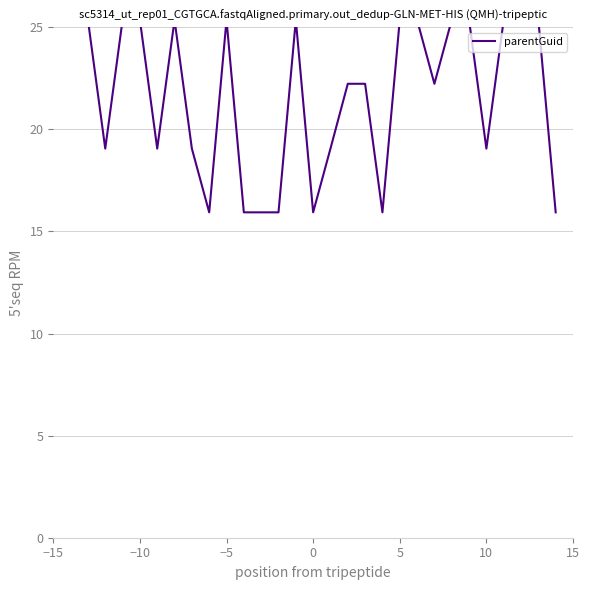

What is the difference between the maximum and second lowest values?

9.4